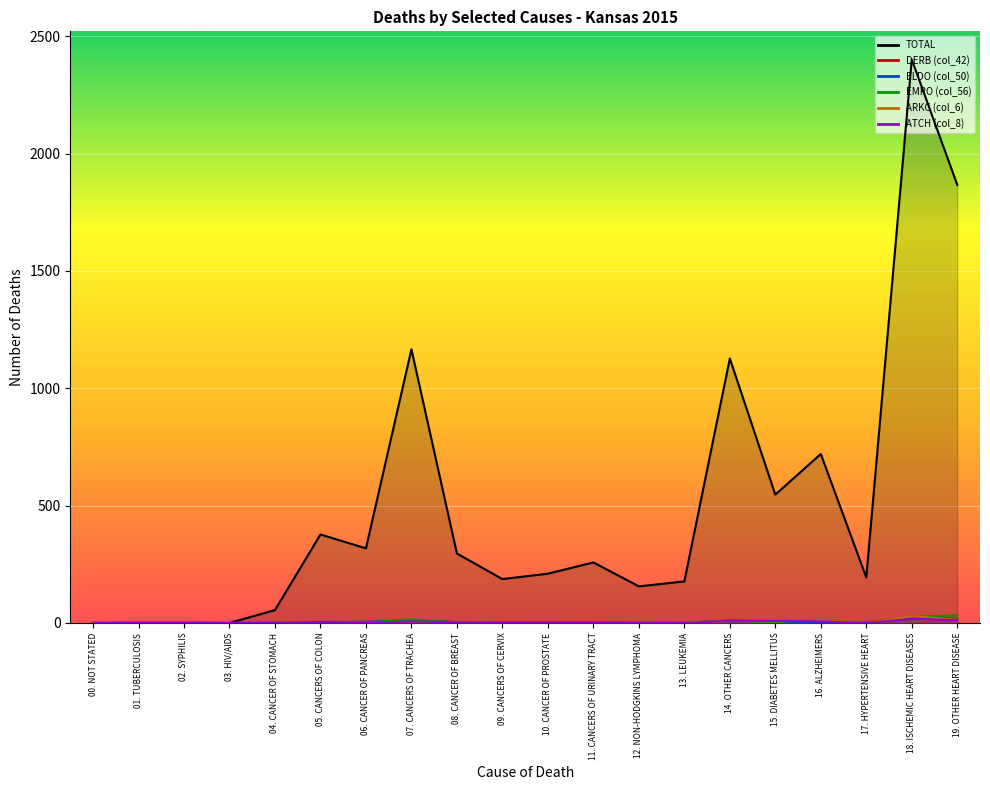

What is the value of the ARKC (col_6) point at the 13th from the left?

2